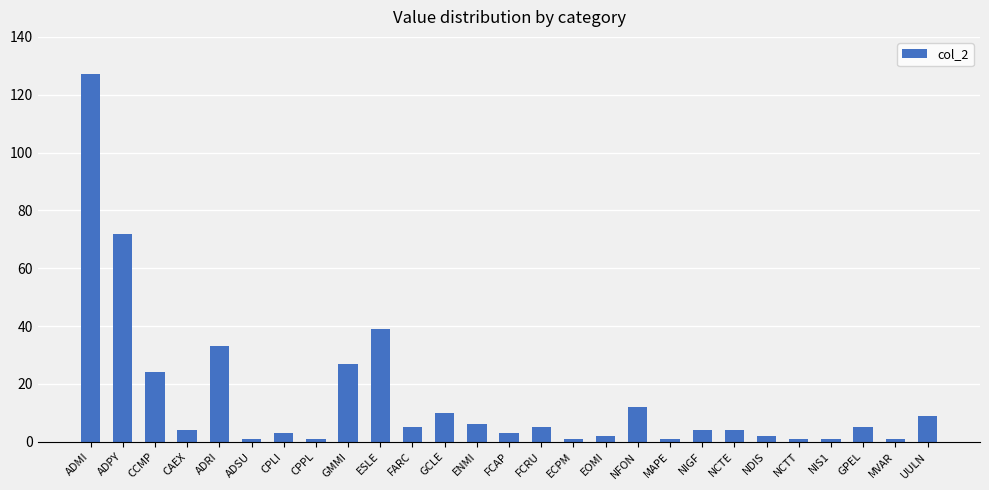

Which has a higher value, ENMI or ADMI?

ADMI